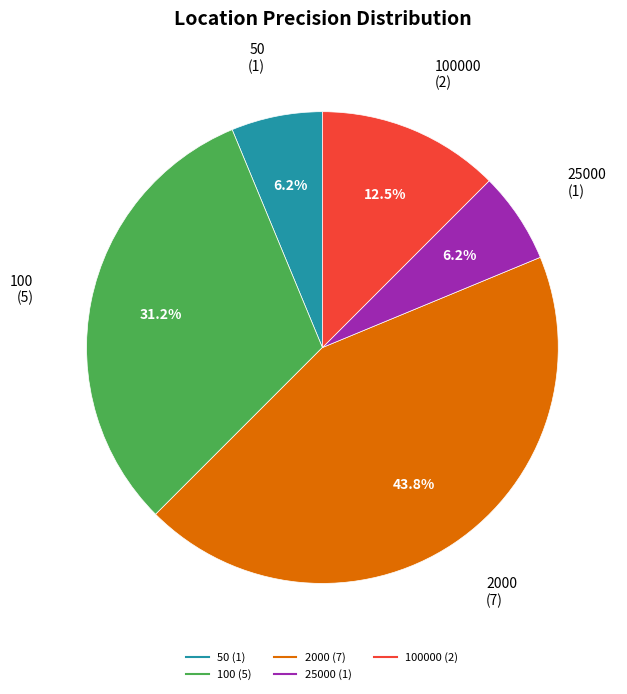

Is there a majority slice in this chart?

No